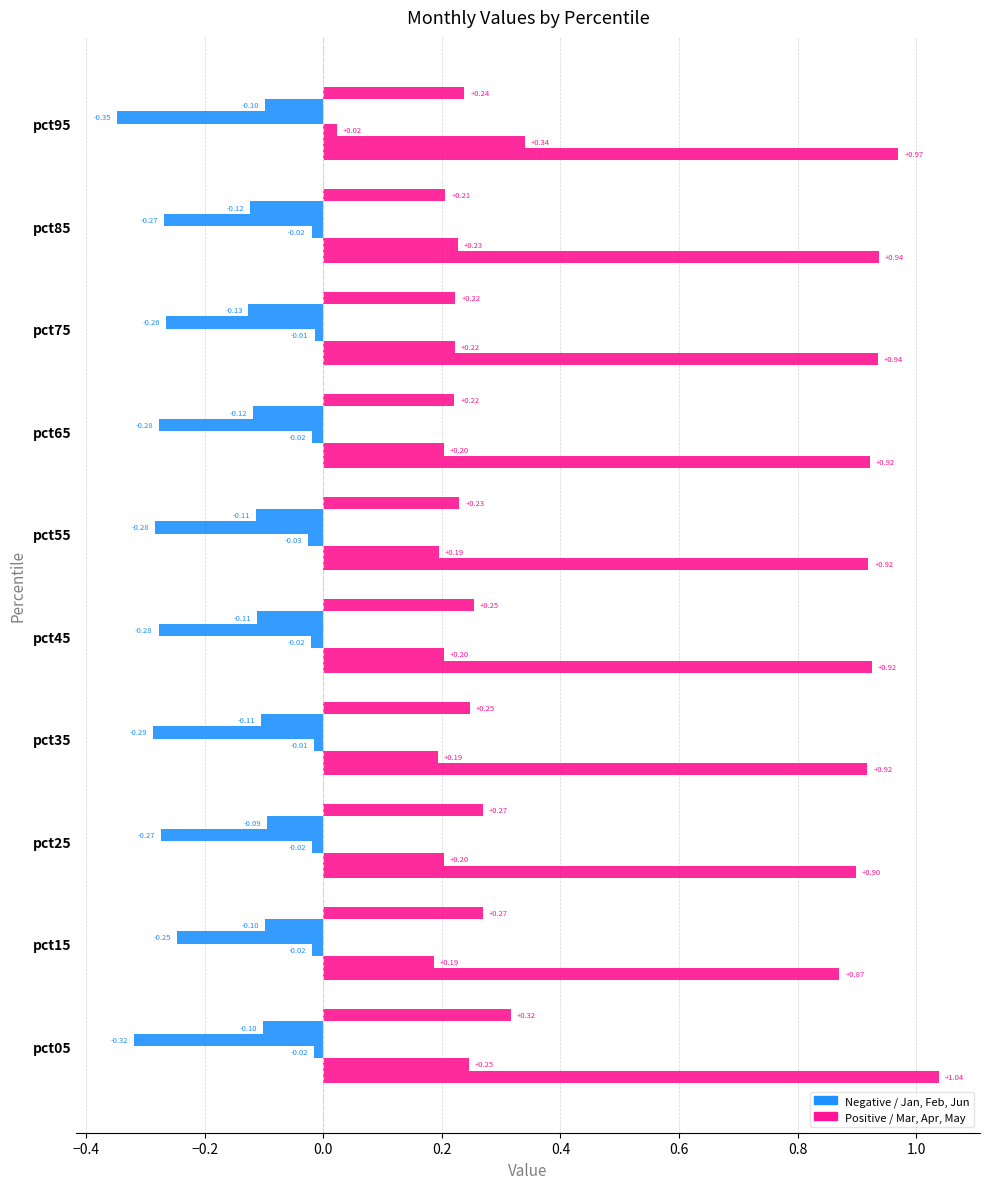

How many distinct data groups are displayed?

6